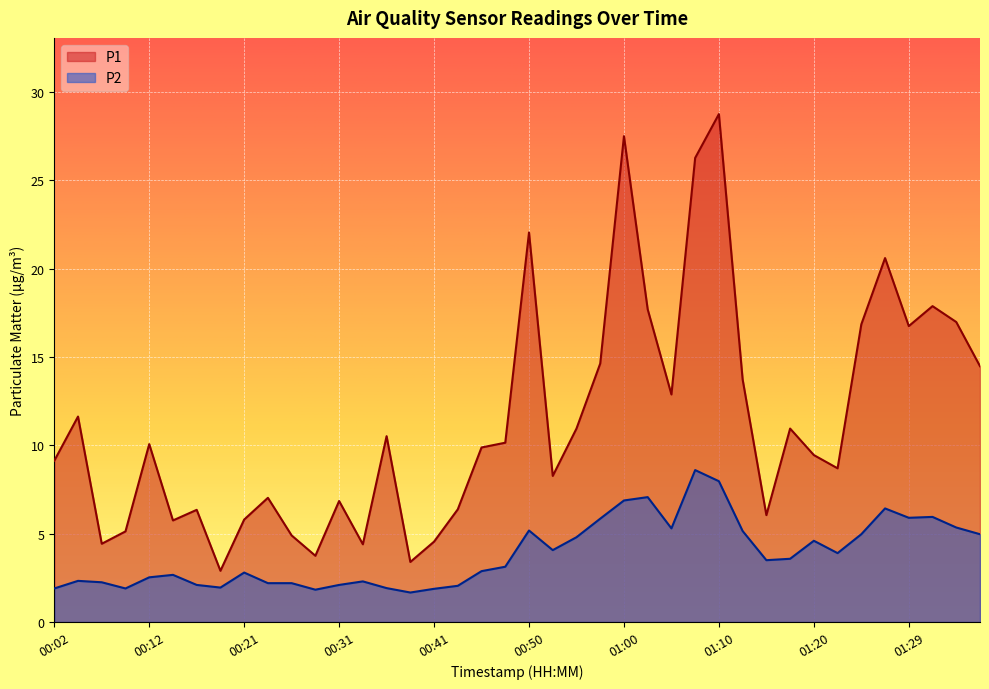

What position from the right is 00:31?

28